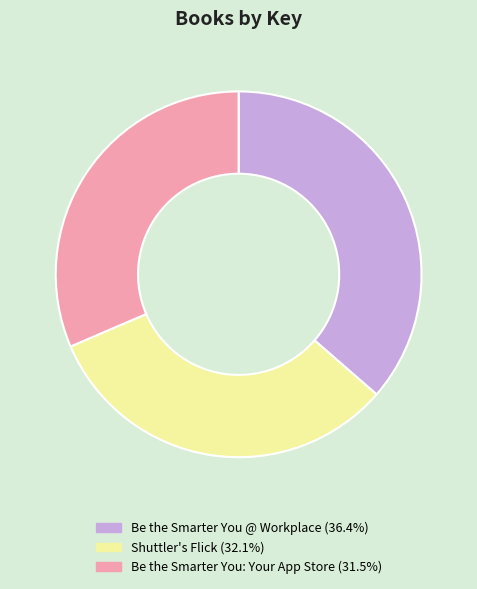

Rank the categories by value from lowest to highest.

Be the Smarter You: Your App Store, Shuttler's Flick, Be the Smarter You @ Workplace